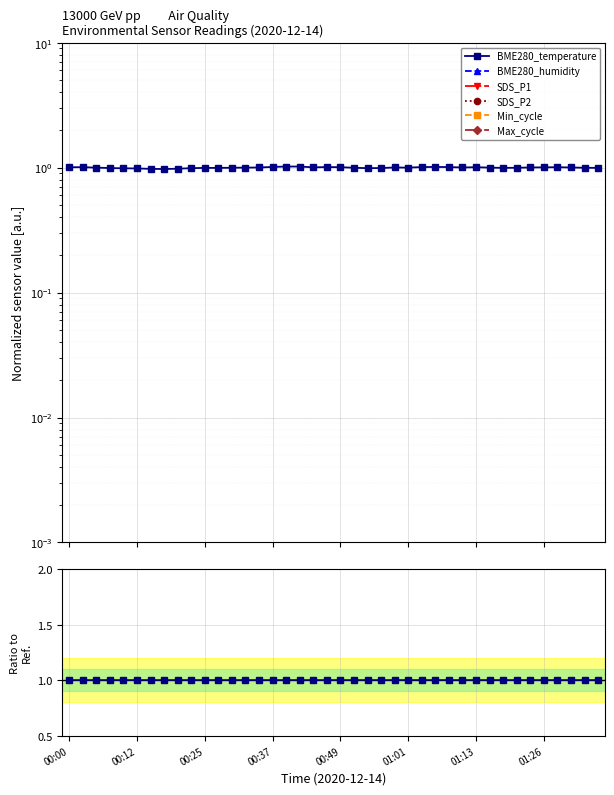

What position from the right is 21?

19